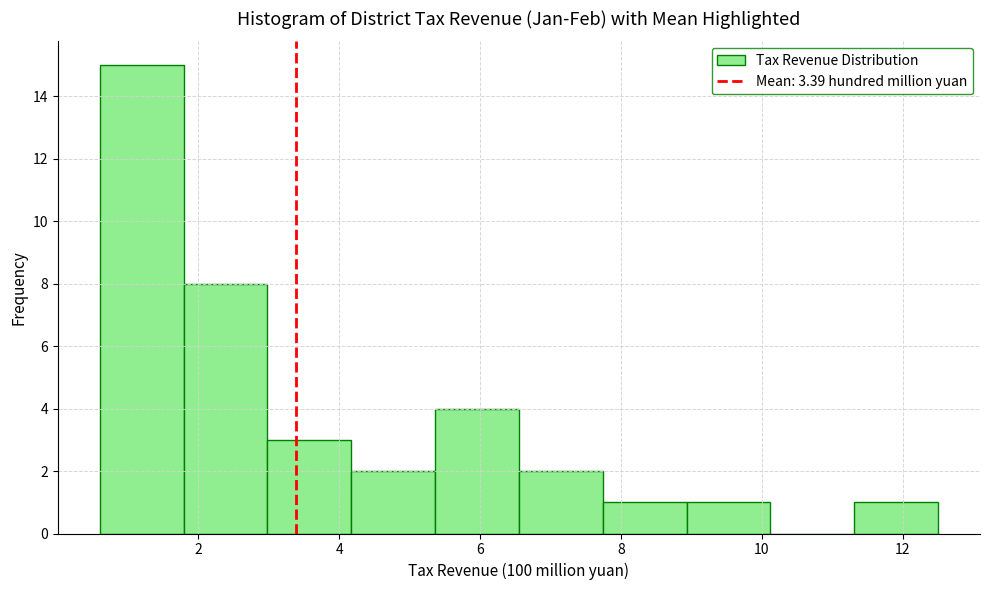

Reading left to right, transcribe this chart: for each bar, give the range it covers on the x-axis and its height. Neither the bar edges nor the heights are printed on the chart, so give them approximately, as read against the axes.

0.6 to 1.8: 15
1.8 to 3.0: 8
3.0 to 4.2: 3
4.2 to 5.4: 2
5.4 to 6.6: 4
6.6 to 7.8: 2
7.8 to 9.0: 1
9.0 to 10.2: 1
10.2 to 11.4: 0
11.4 to 12.6: 1